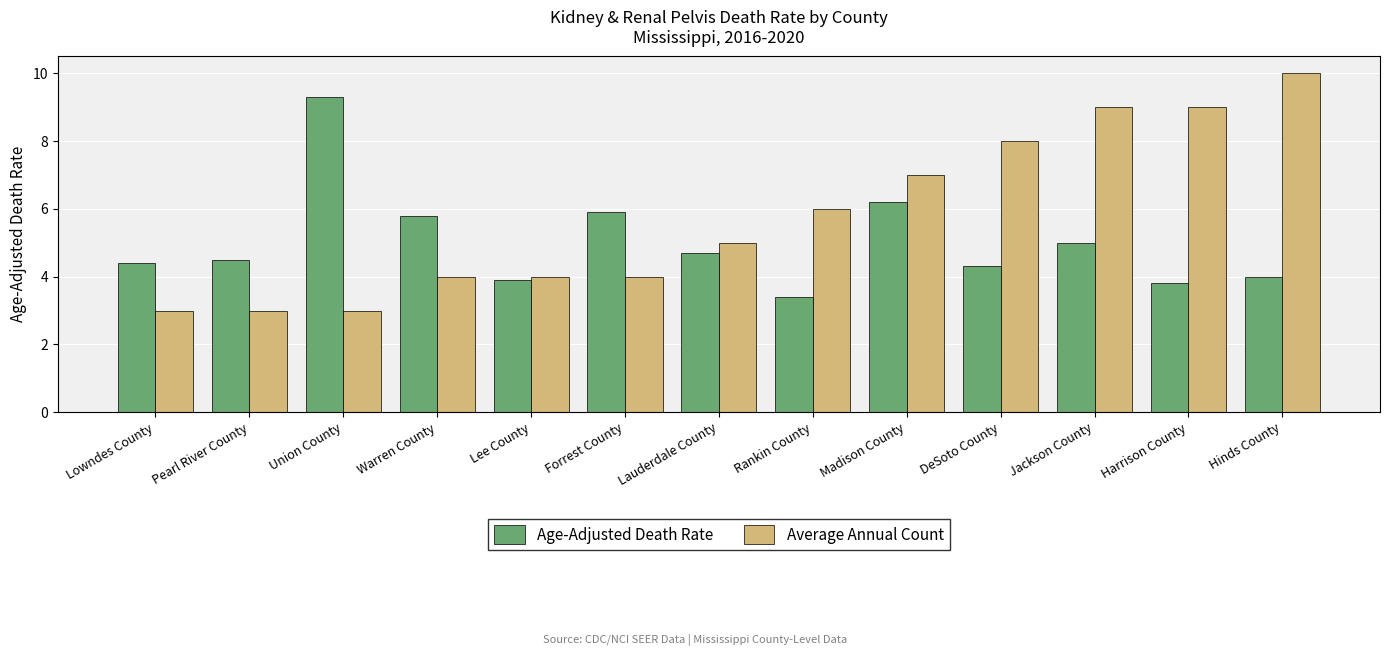

What are all the series names shown in the legend?

Age-Adjusted Death Rate, Average Annual Count